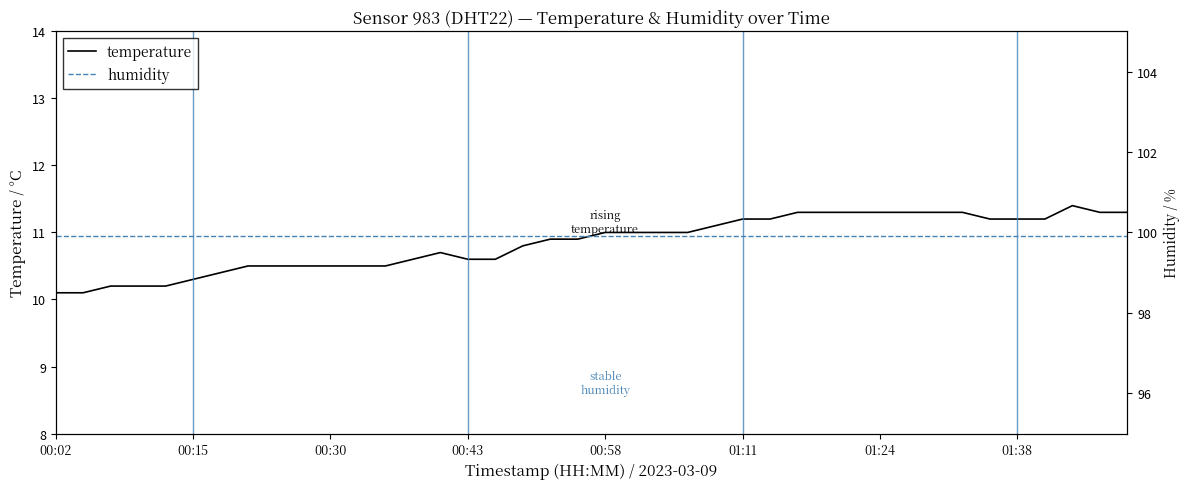

What is the highest value of the temperature series?

11.4